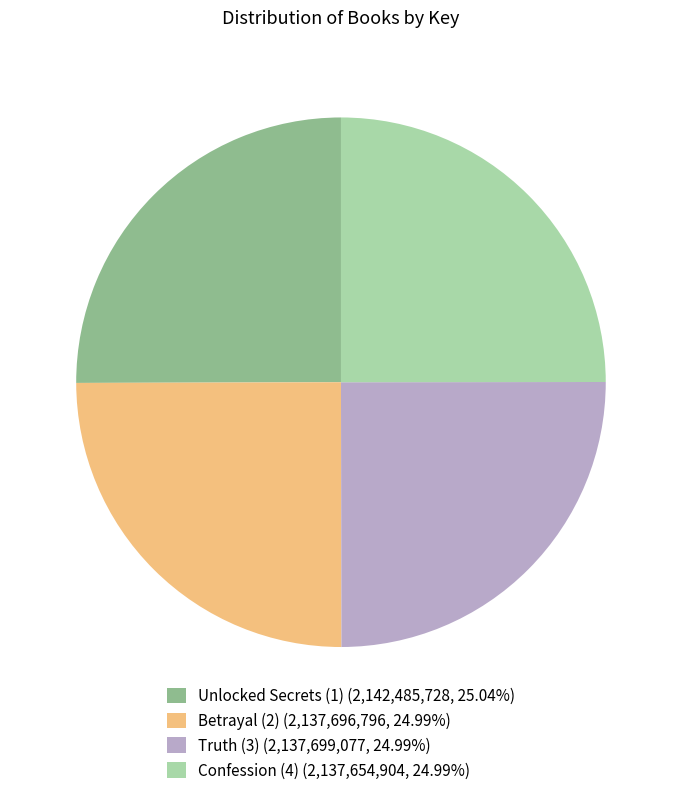

Does Confession (4) (2,137,654,904, 24.99%) account for over 50% of the chart?

No